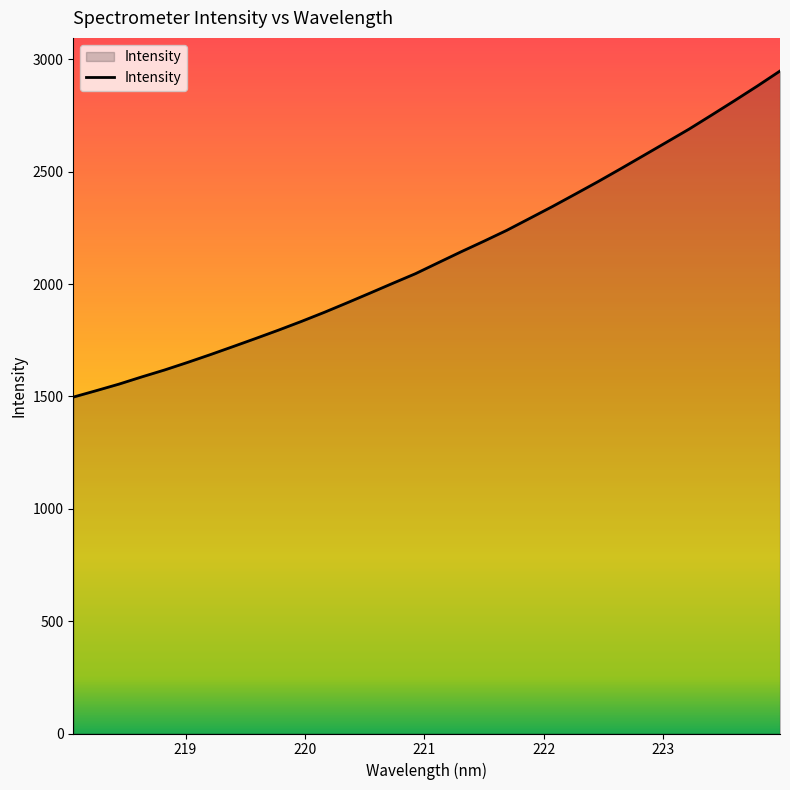

What is the minimum value shown in the chart?

1496.8